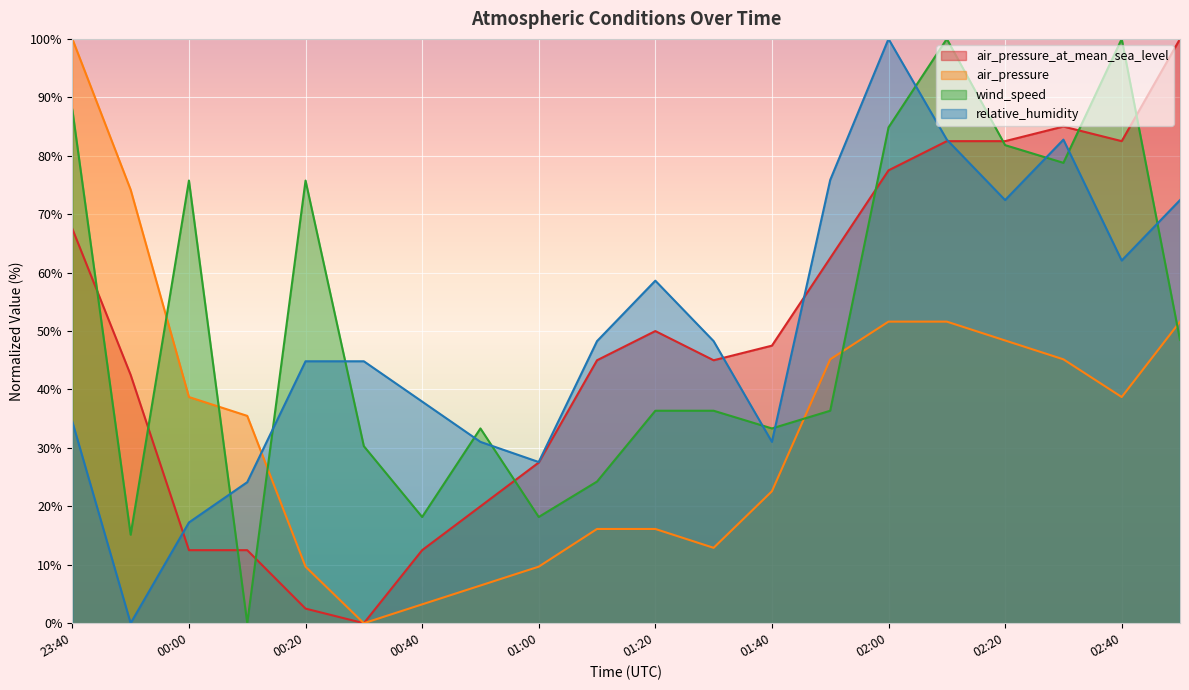

Between 00:10 and 02:00, which series saw the biggest shift?

wind_speed